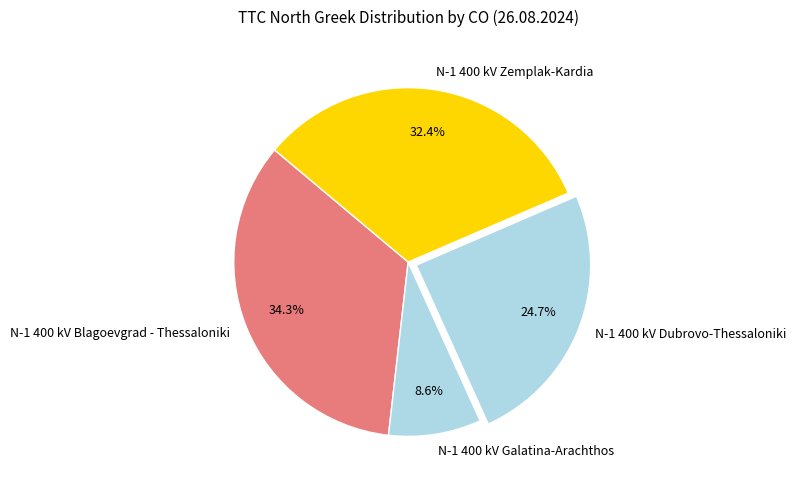

Is there a majority slice in this chart?

No